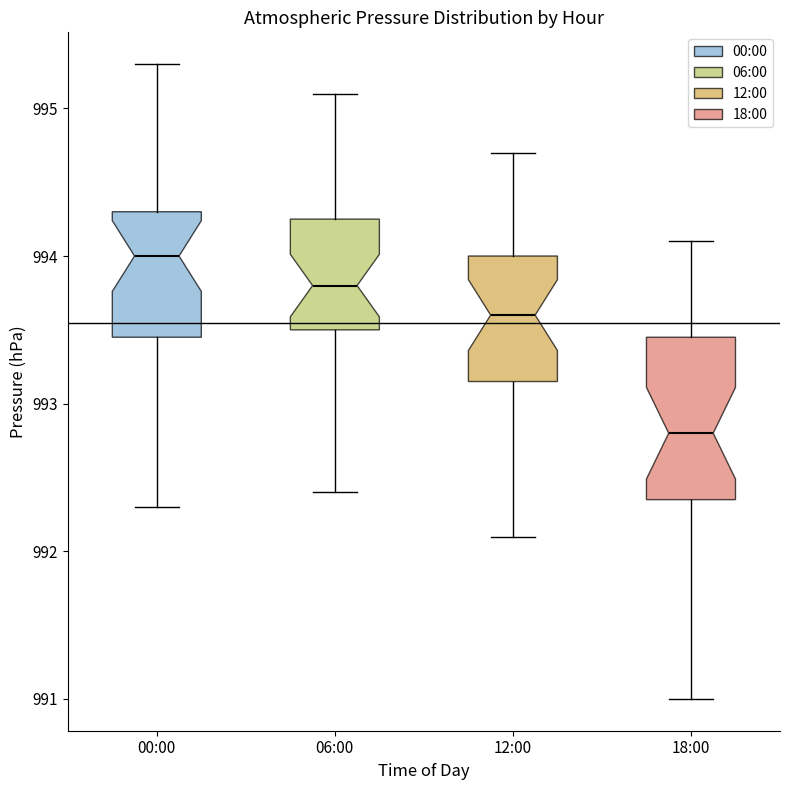

Reading left to right, transcribe this box plot: for each box, give where its median line is, the range the box spans, and where its two whiskers end, as read against the y-axis. The values are not printed on the chart, so give them approximately, as read against the axis.

00:00: median 994.0, box 993.5 to 994.3, whiskers 992.3 to 995.3
06:00: median 993.8, box 993.5 to 994.3, whiskers 992.4 to 995.1
12:00: median 993.6, box 993.2 to 994.0, whiskers 992.1 to 994.7
18:00: median 992.8, box 992.4 to 993.5, whiskers 991.0 to 994.1